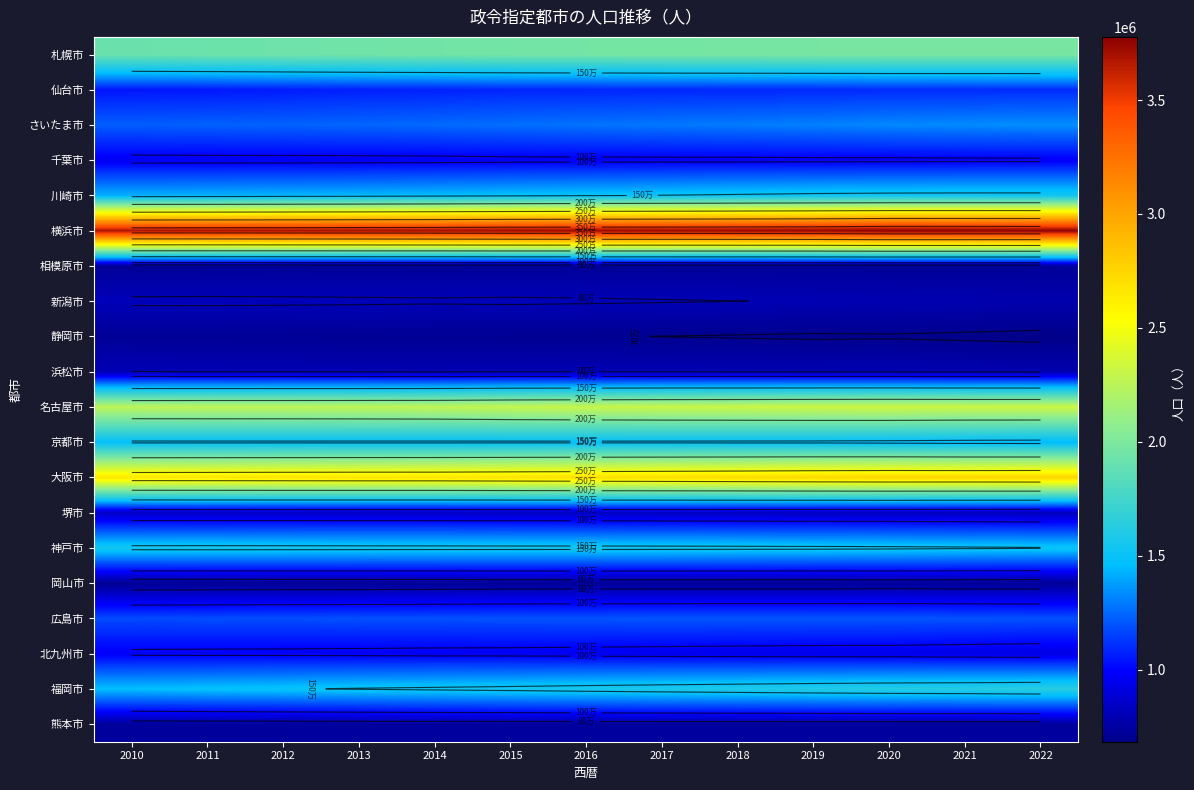

What is the minimum value shown in the chart?

683358